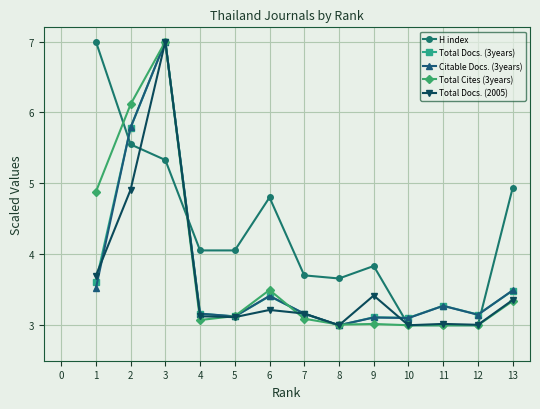

What is the difference between the maximum and second lowest values in the Citable Docs. (3years) series?

3.9